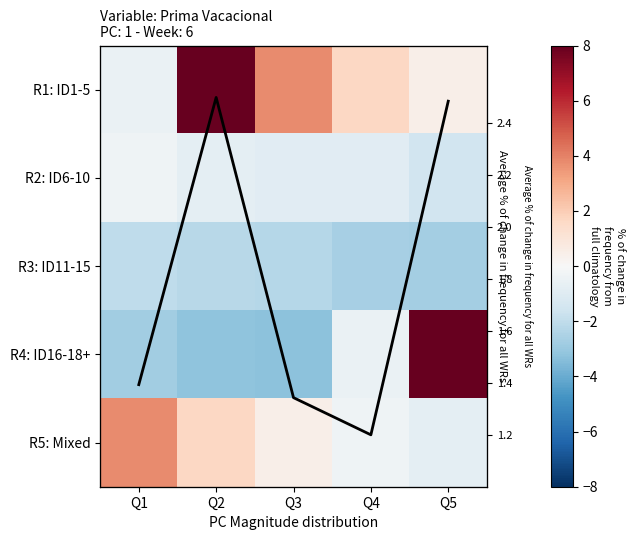

The value of R4: ID16-18+ at Q5 is 7.9. True or false?

True